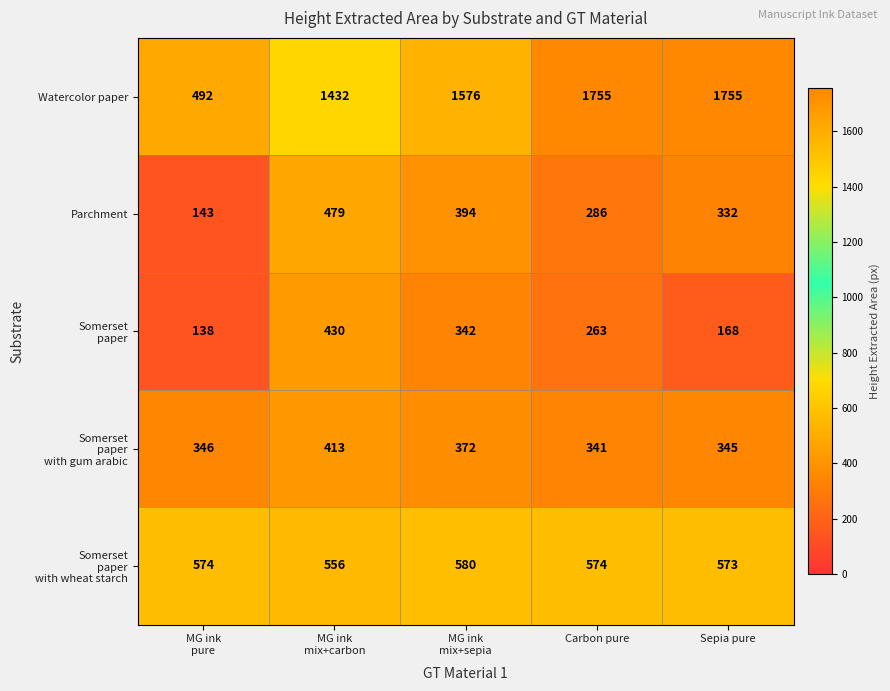

What is the greatest value displayed?

1755